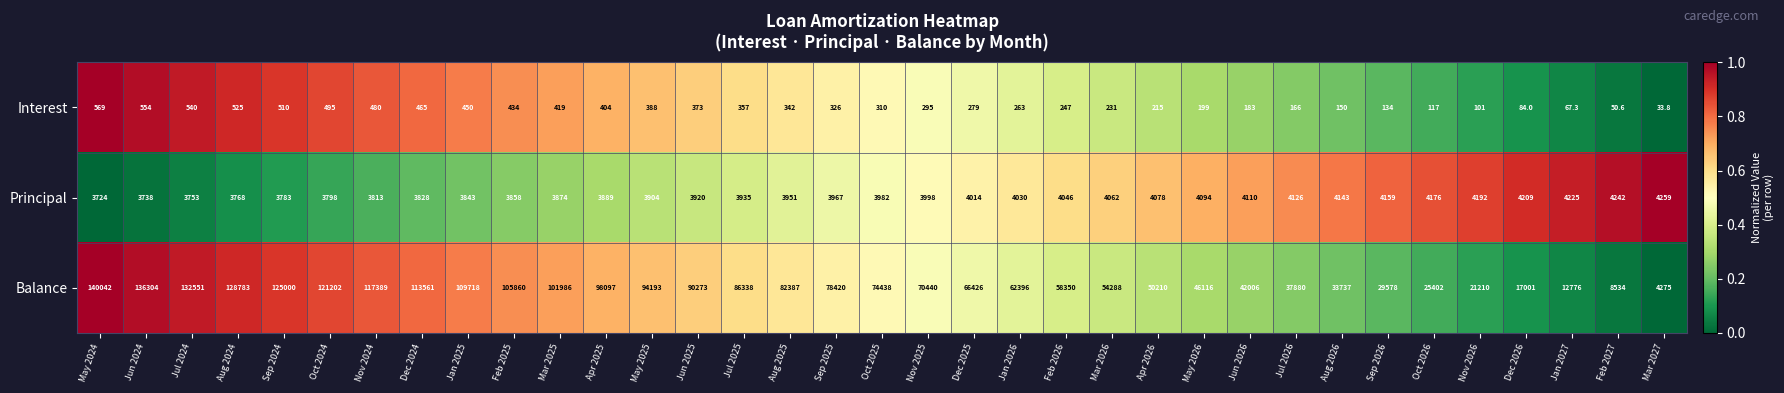

What is the total value across all series at May 2025?

98485.0